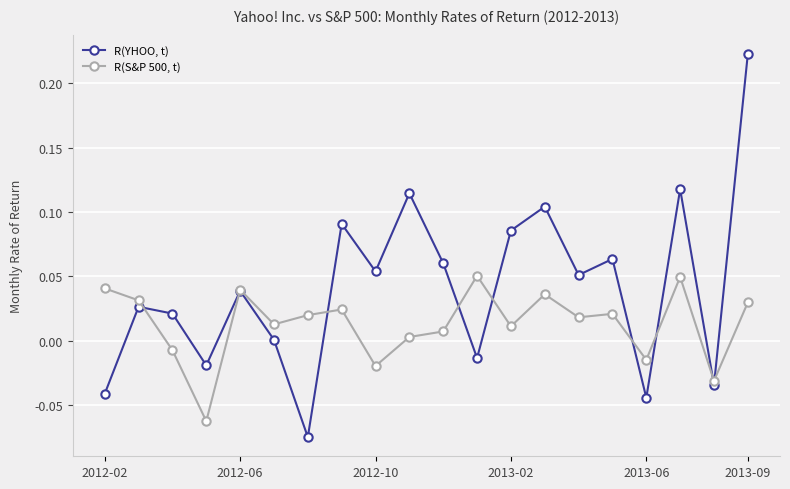

Rank the series by their average value, from lowest to highest.

R(S&P 500, t), R(YHOO, t)